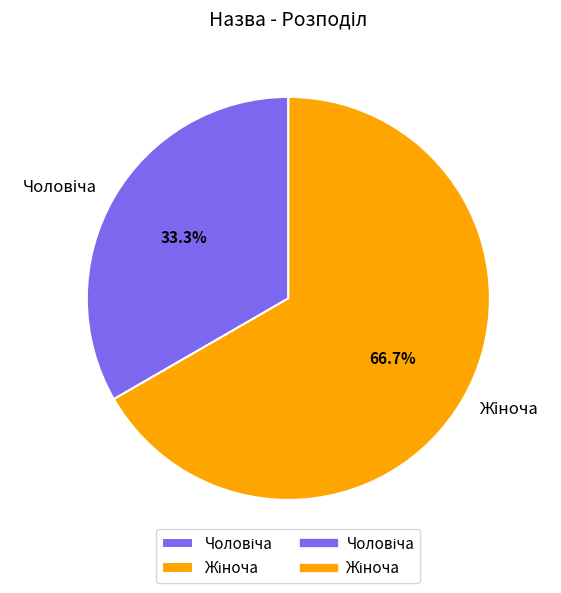

Is there any slice that represents more than half of the pie?

Yes